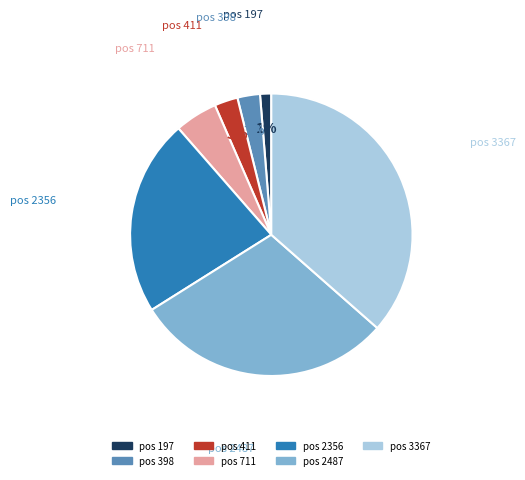

To the nearest percent, what is the difference between the largest and smallest slice percentages?

35%